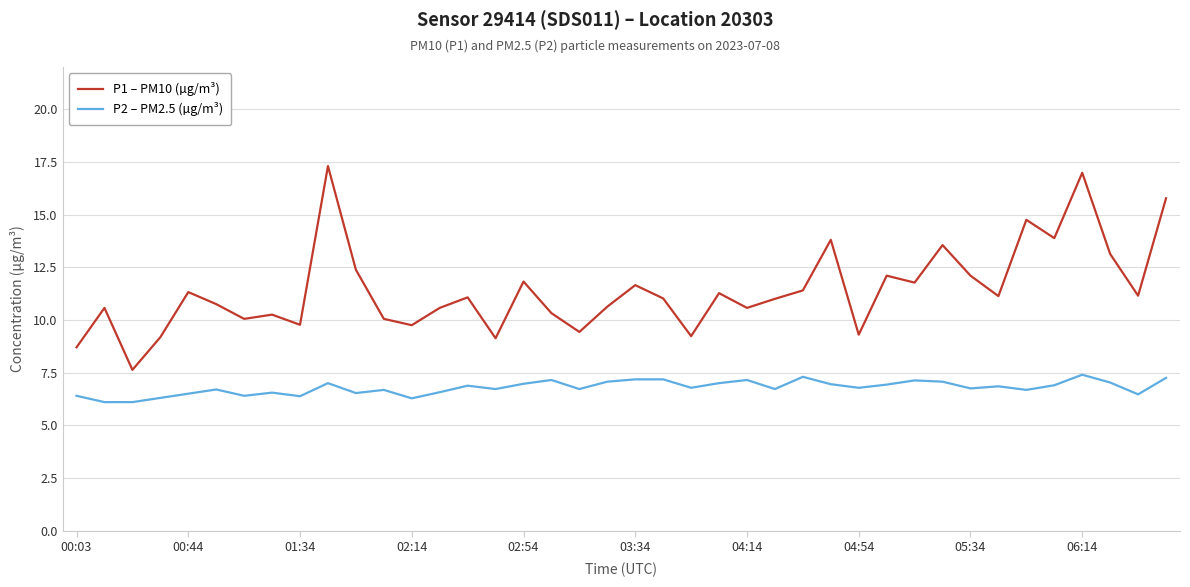

List the series in order of their peak value, highest first.

P1 – PM10 (µg/m³), P2 – PM2.5 (µg/m³)